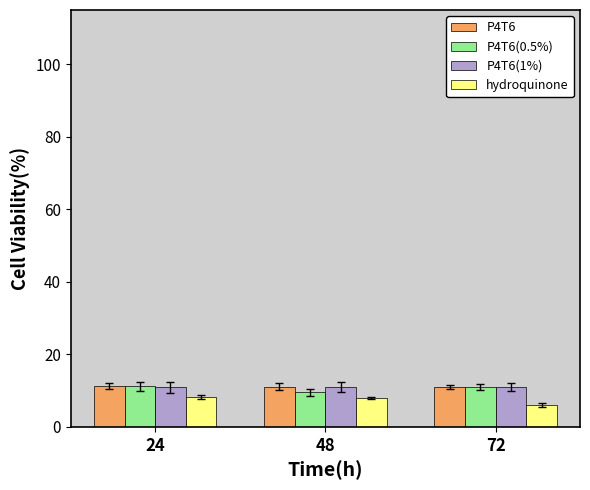

The P4T6(0.5%) series shows 11.0 at 72. True or false?

True